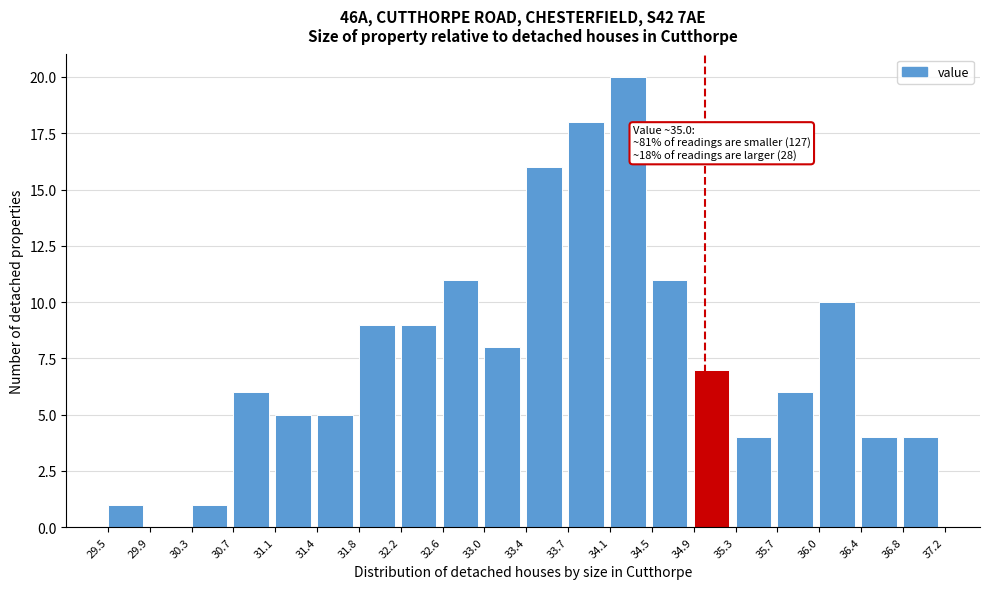

Which range on the x-axis has the tallest bar?

34.1 to 34.5